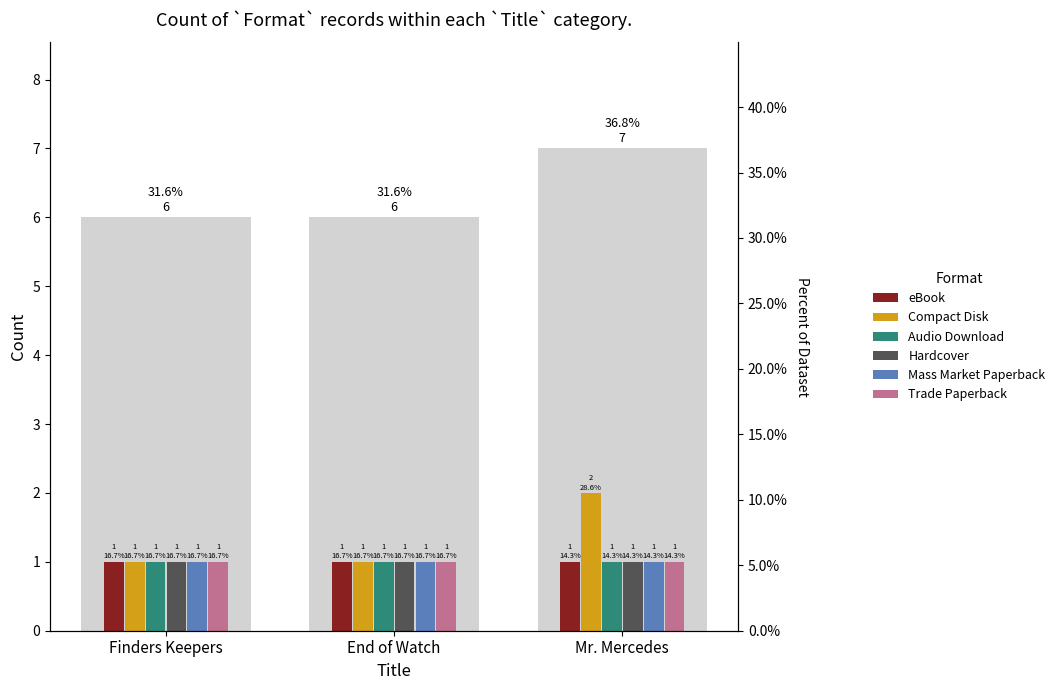

Which series has the widest spread of values?

Compact Disk